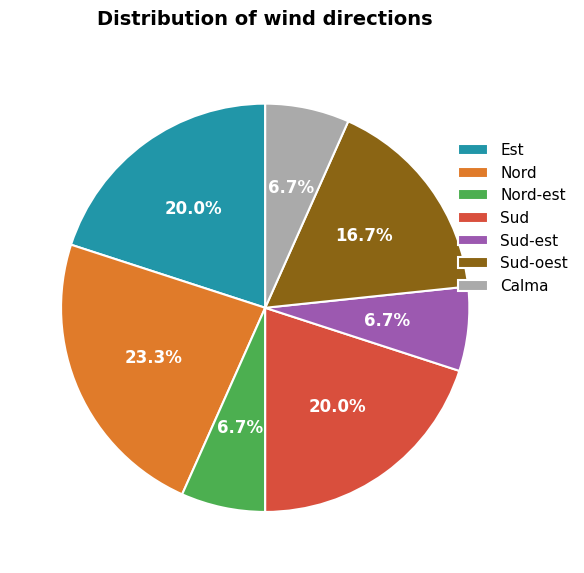

To the nearest percent, what percentage of the pie is Sud?

20%